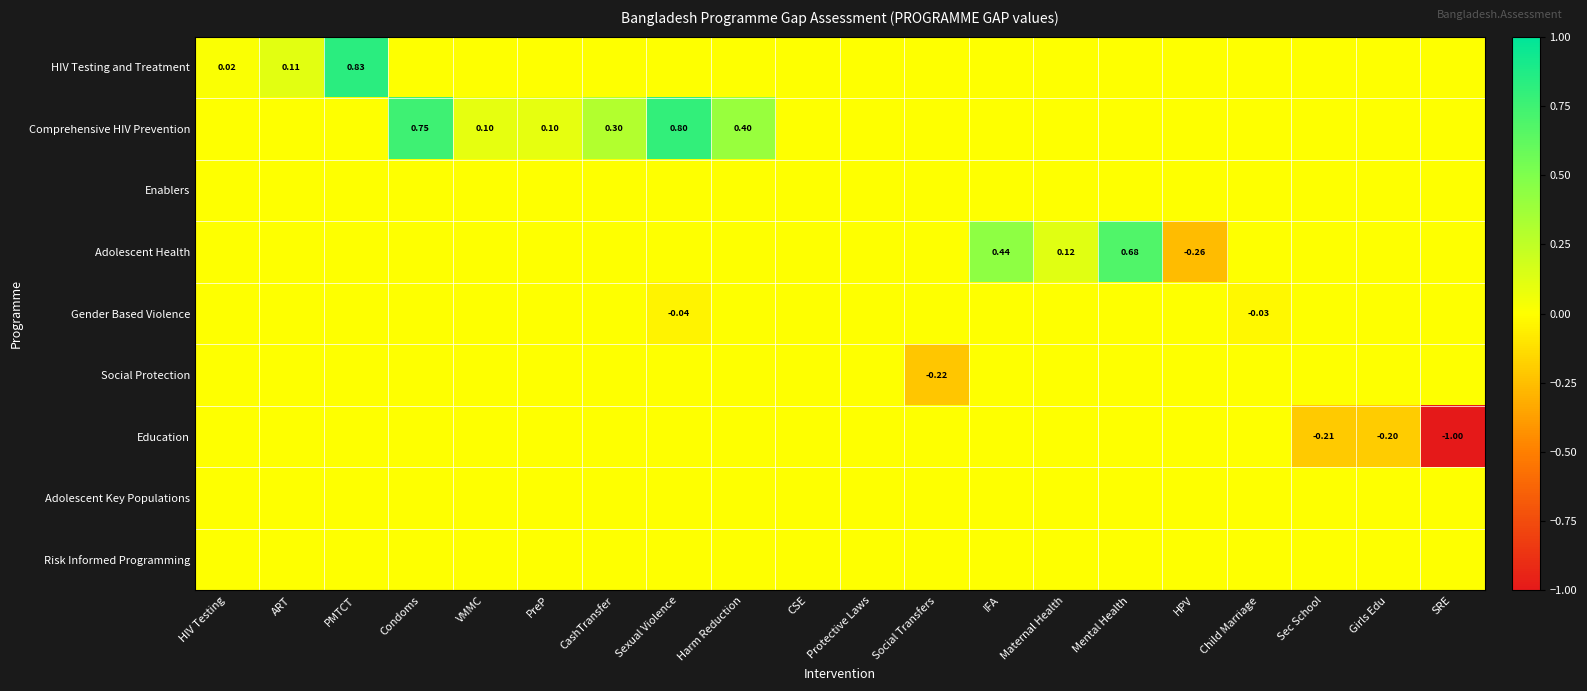

The value of Education at VMMC is -0.3. True or false?

False